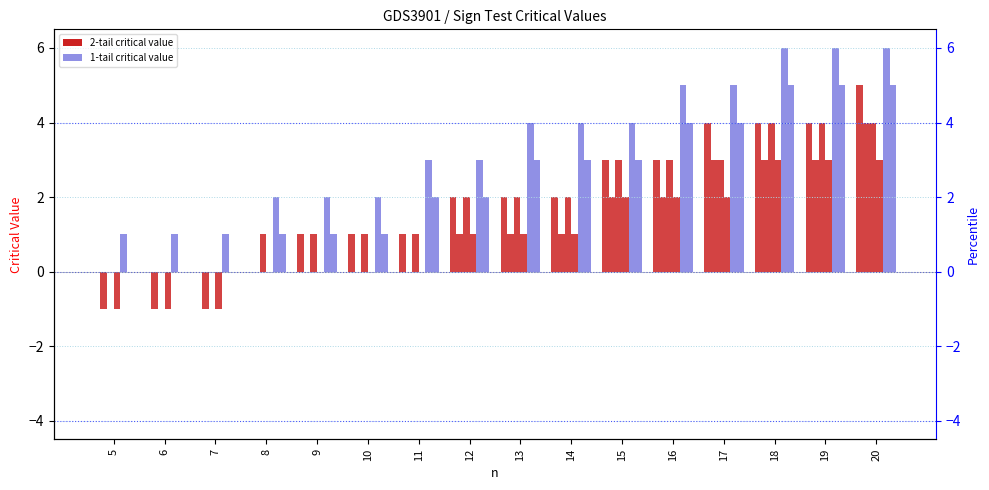

Reading left to right, list all the values displayed in this chart.

2tail_0.05: 5=0	6=0	7=0	8=0	9=1	10=1	11=1	12=2	13=2	14=2	15=3	16=3	17=4	18=4	19=4	20=5
2tail_0.01: 5=-1	6=-1	7=-1	8=0	9=0	10=0	11=0	12=1	13=1	14=1	15=2	16=2	17=3	18=3	19=3	20=4
1tail_0.05: 5=0	6=0	7=0	8=1	9=1	10=1	11=1	12=2	13=2	14=2	15=3	16=3	17=3	18=4	19=4	20=4
1tail_0.01: 5=-1	6=-1	7=-1	8=0	9=0	10=0	11=0	12=1	13=1	14=1	15=2	16=2	17=2	18=3	19=3	20=3
col9_1tail_0.05: 5=1	6=1	7=1	8=2	9=2	10=2	11=3	12=3	13=4	14=4	15=4	16=5	17=5	18=6	19=6	20=6
col9_1tail_0.01: 5=0	6=0	7=0	8=1	9=1	10=1	11=2	12=2	13=3	14=3	15=3	16=4	17=4	18=5	19=5	20=5